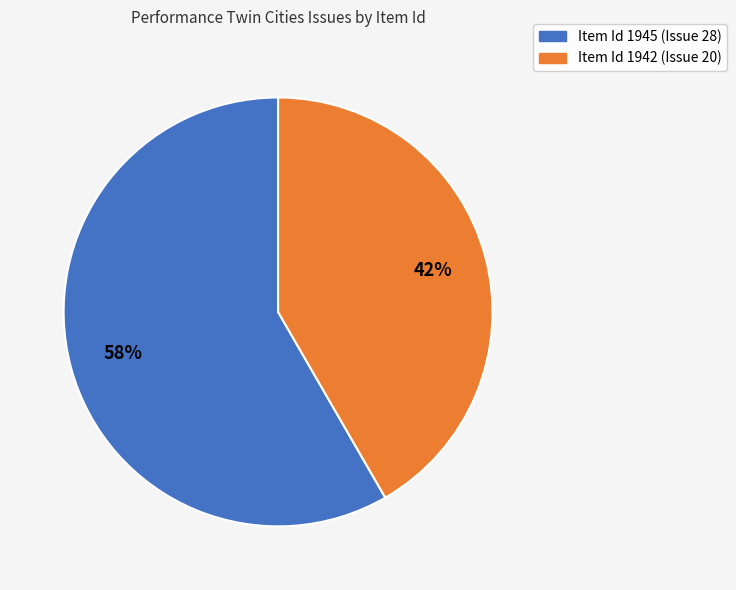

Does any single category account for the majority?

Yes